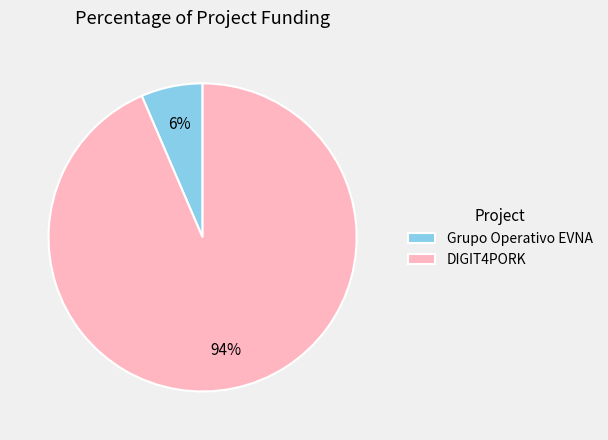

Between Grupo Operativo EVNA and DIGIT4PORK, which is larger?

DIGIT4PORK